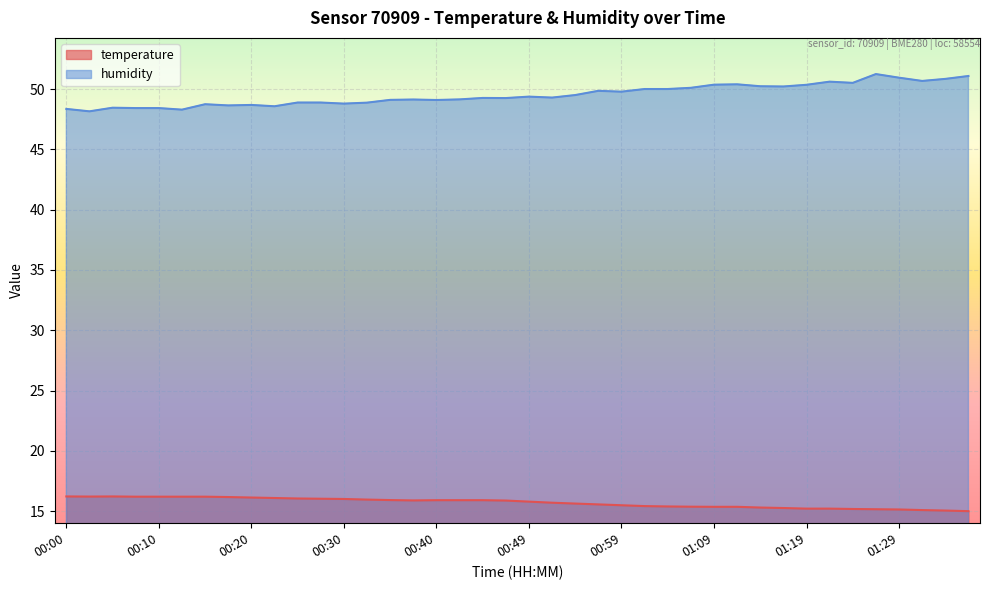

How many distinct data groups are displayed?

2